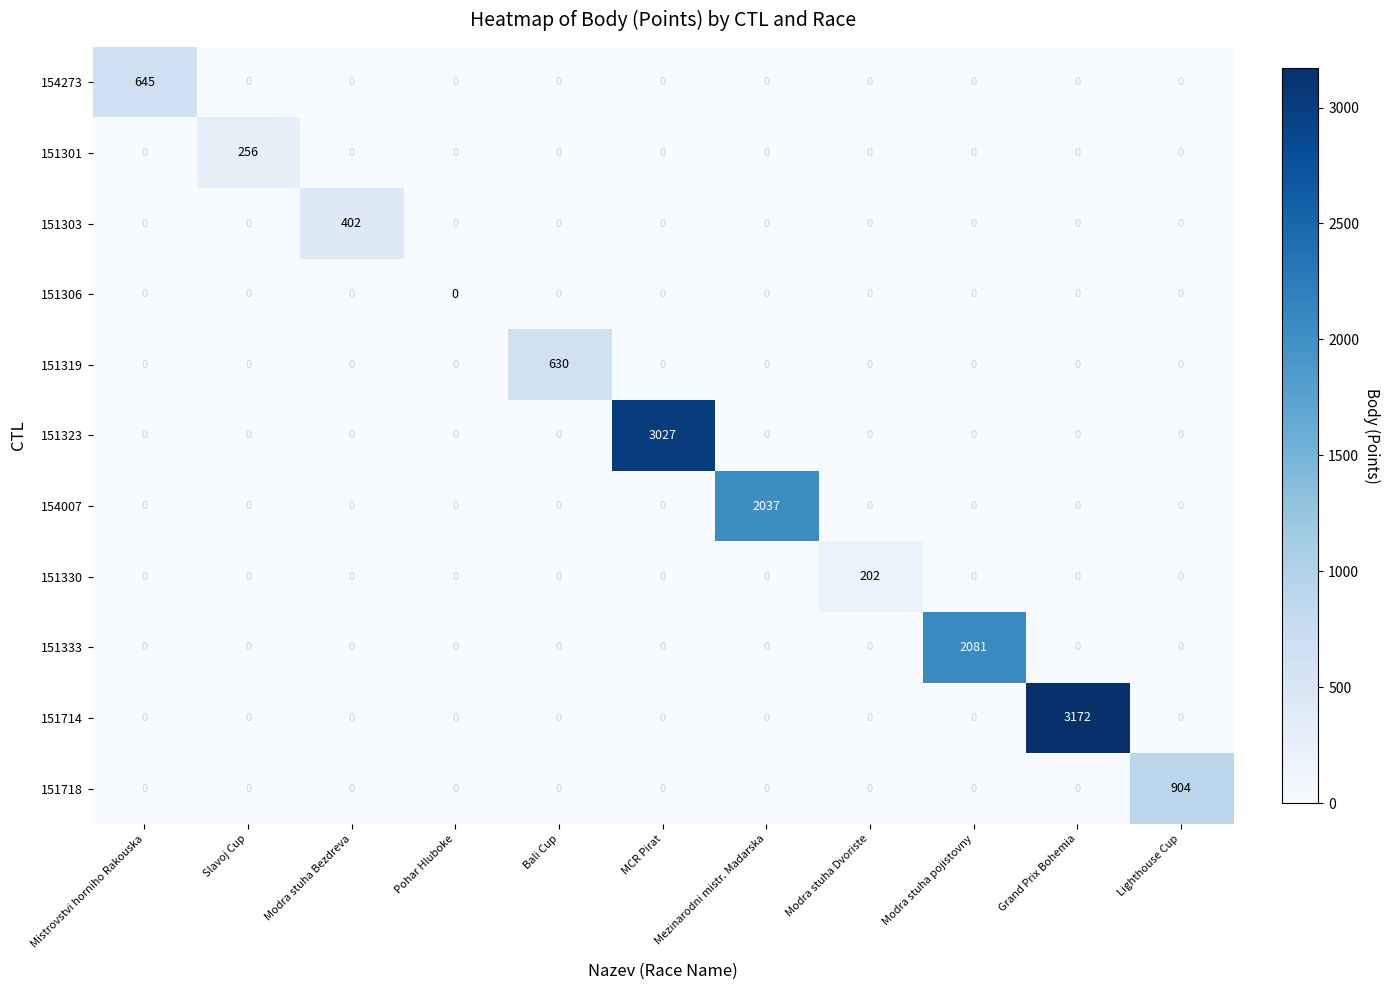

Count the number of categories in the chart.

11